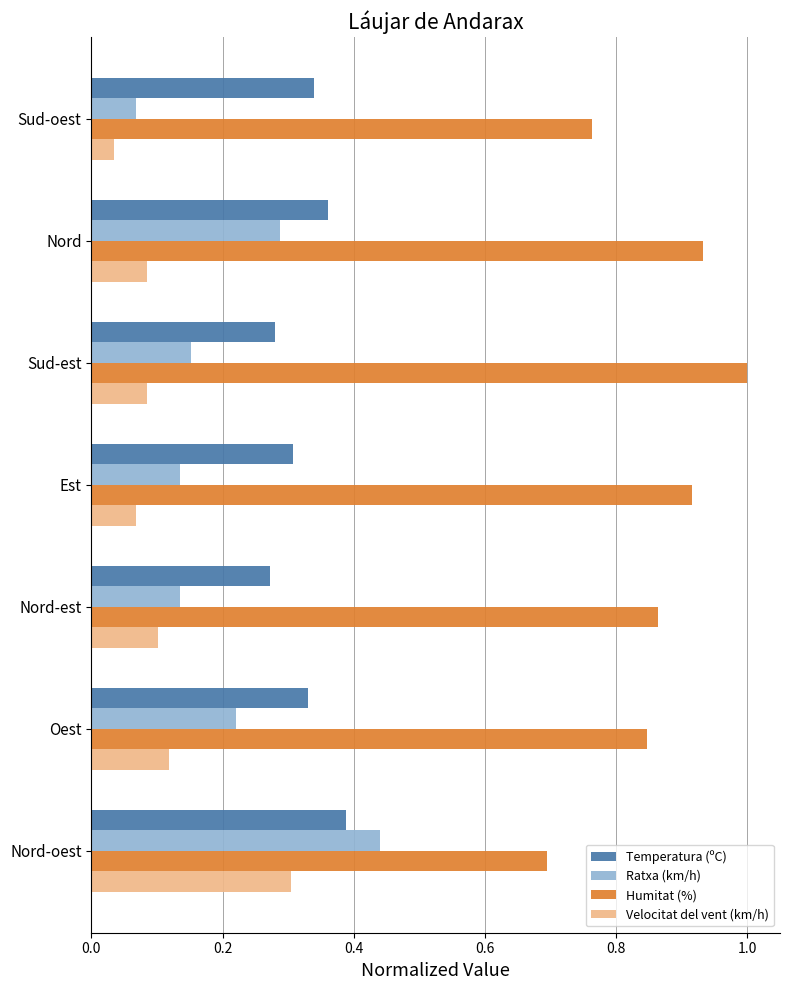

What is the sum of the Ratxa (km/h) values at Nord-oest and Oest?

0.7